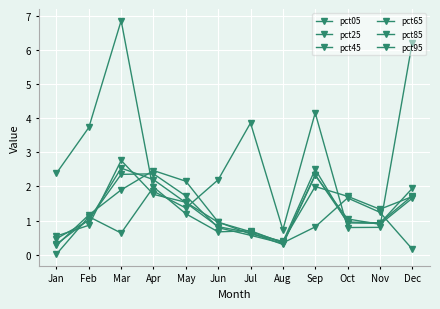

What is the difference between the second highest and minimum values in the pct65 series?

2.0